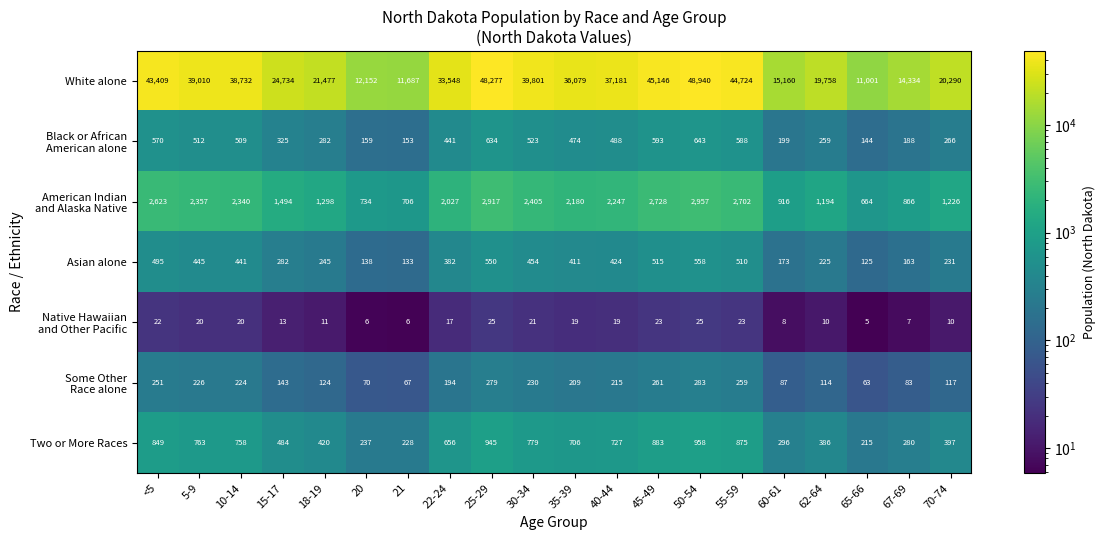

Count the number of categories in the chart.

20